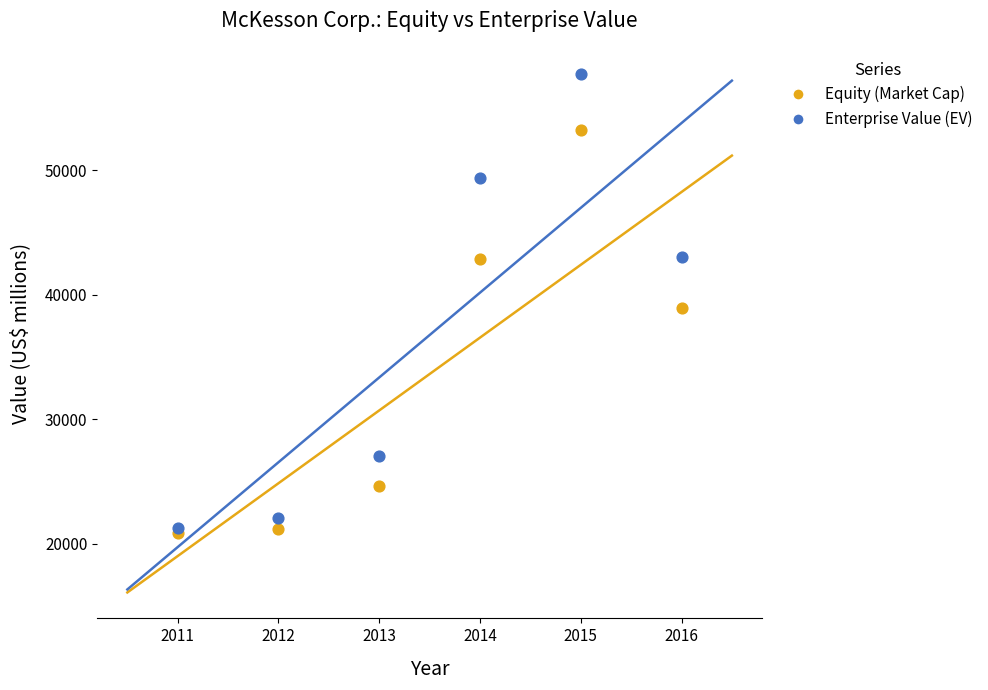

What are all the series names shown in the legend?

Equity (Market Cap), Enterprise Value (EV)